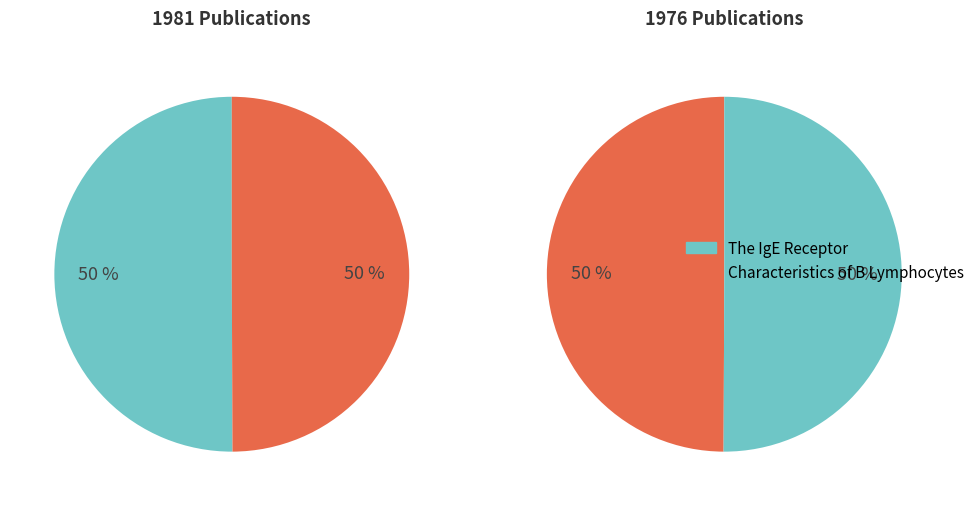

How much of the chart is everything except Characteristics of B Lymphocytes?

50.1%